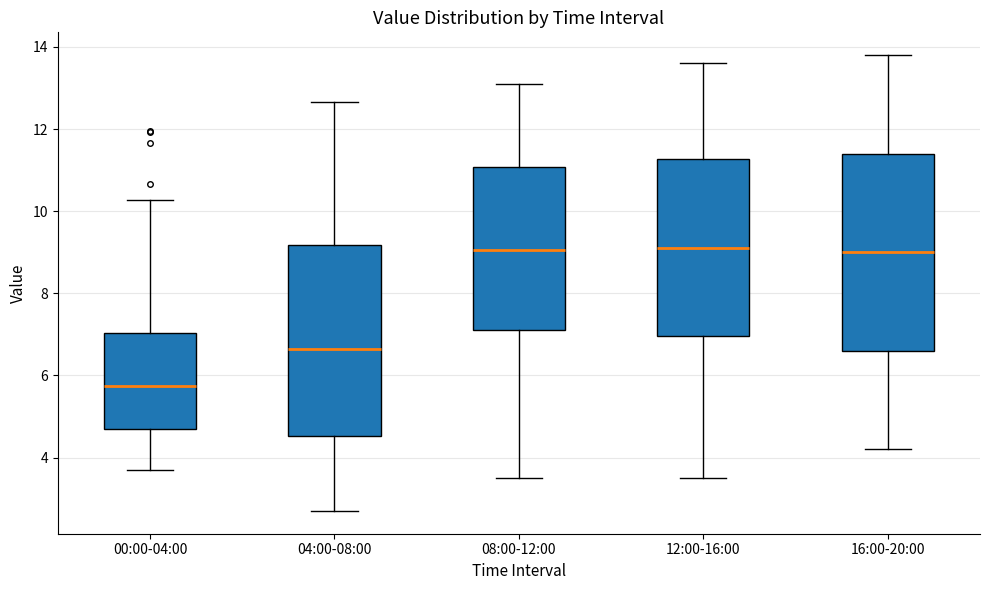

Reading left to right, read every box against the y-axis: the position of its median line, the range the box covers, and the ends of its whiskers. The values are not printed on the chart, so give them approximately, as read against the axis.

00:00-04:00: median 5.8, box 4.6 to 7.0, whiskers 3.8 to 10.2
04:00-08:00: median 6.6, box 4.6 to 9.2, whiskers 2.8 to 12.6
08:00-12:00: median 9.0, box 7.2 to 11.0, whiskers 3.6 to 13.2
12:00-16:00: median 9.2, box 7.0 to 11.2, whiskers 3.6 to 13.6
16:00-20:00: median 9.0, box 6.6 to 11.4, whiskers 4.2 to 13.8